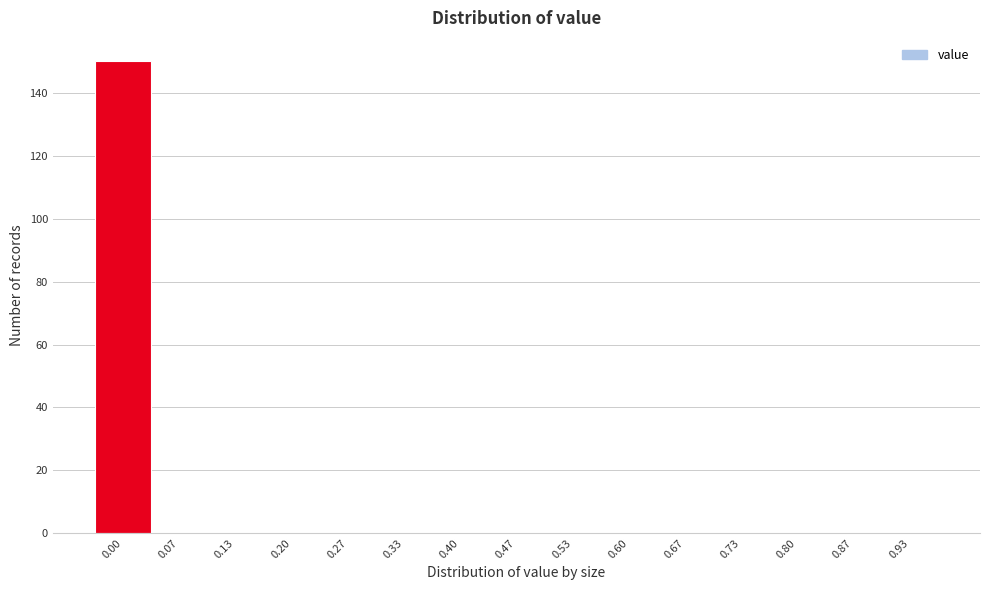

Reading left to right, extract all data points from this chart.

0.00=150	0.07=0	0.13=0	0.20=0	0.27=0	0.33=0	0.40=0	0.47=0	0.53=0	0.60=0	0.67=0	0.73=0	0.80=0	0.87=0	0.93=0